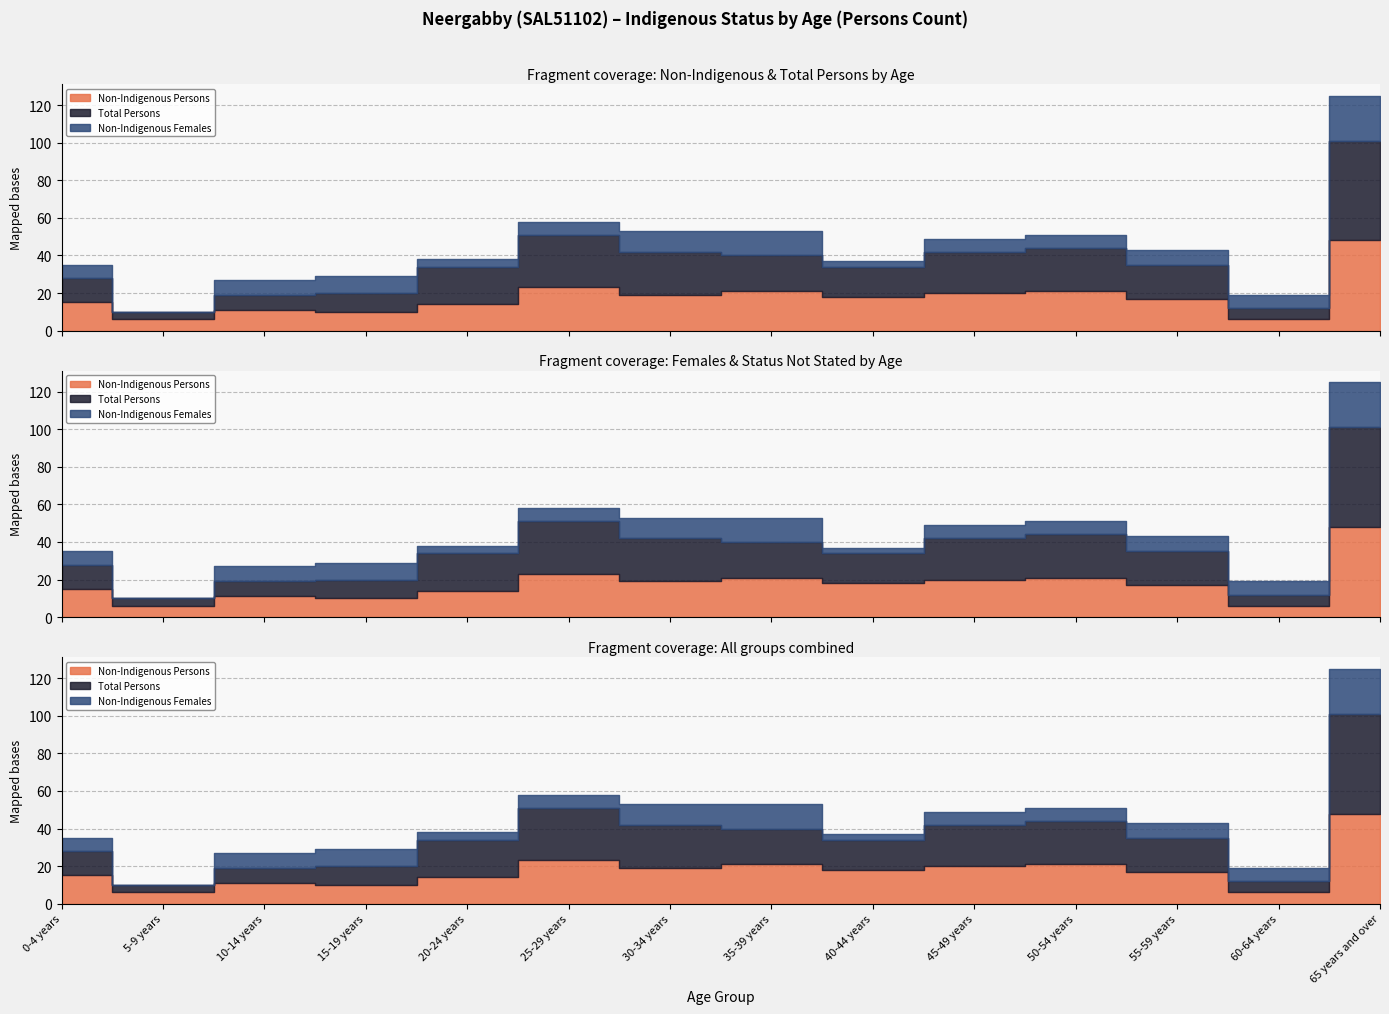

Between 0-4 years and 15-19 years, which is larger?

0-4 years